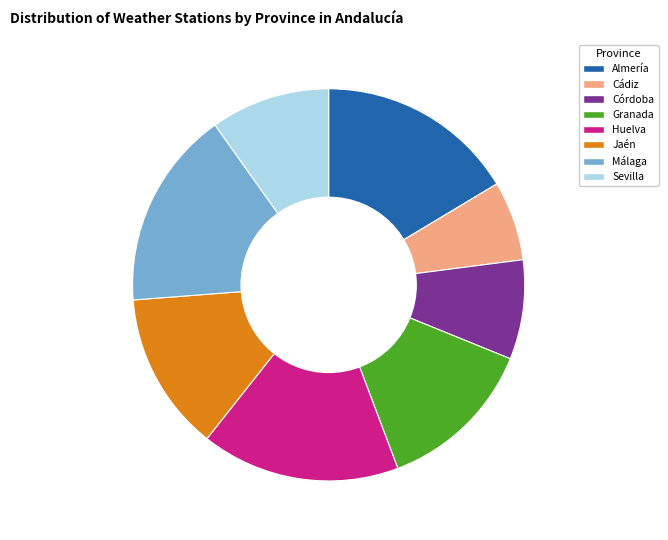

Which slice is the smallest?

Cádiz